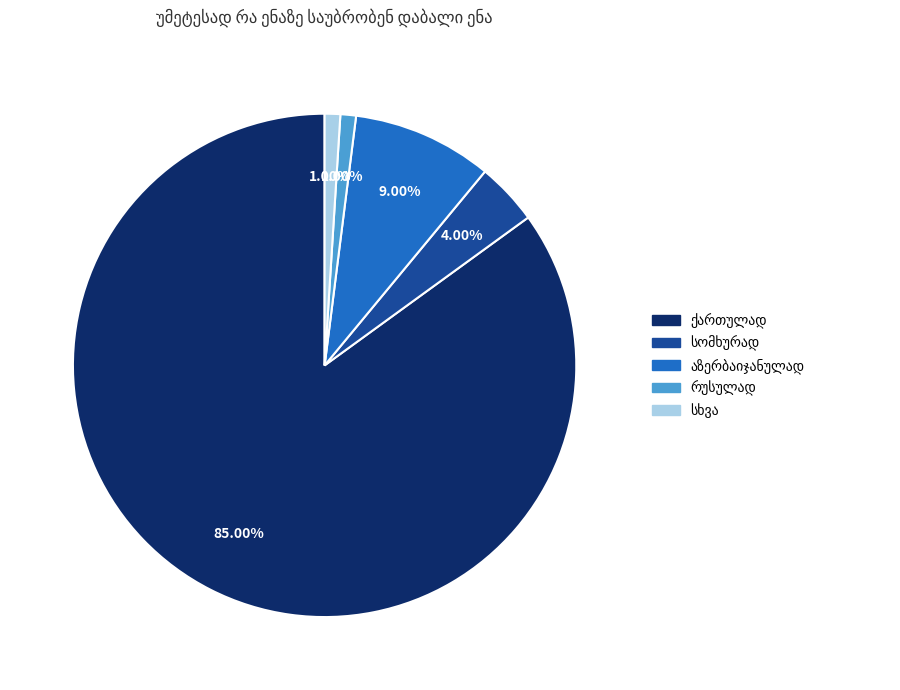

Is there any slice that represents more than half of the pie?

Yes